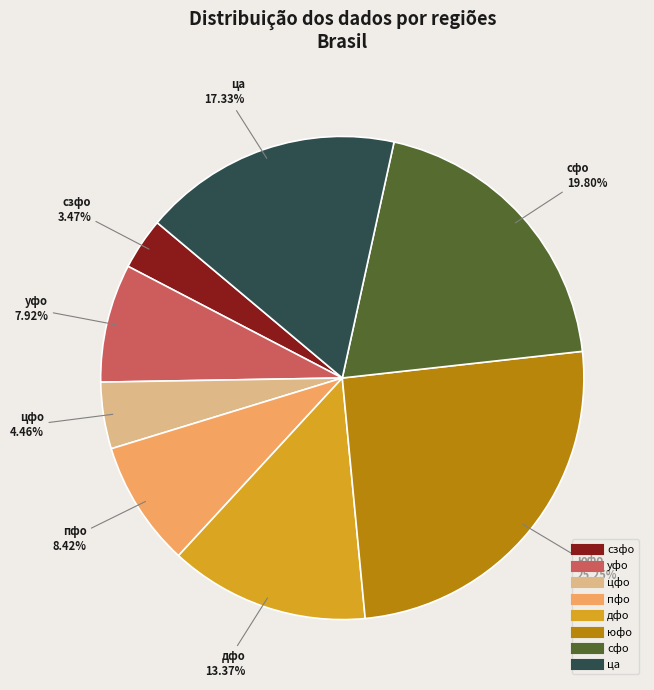

Approximately how many times larger is the value at сфо compared to цфо?

4.4